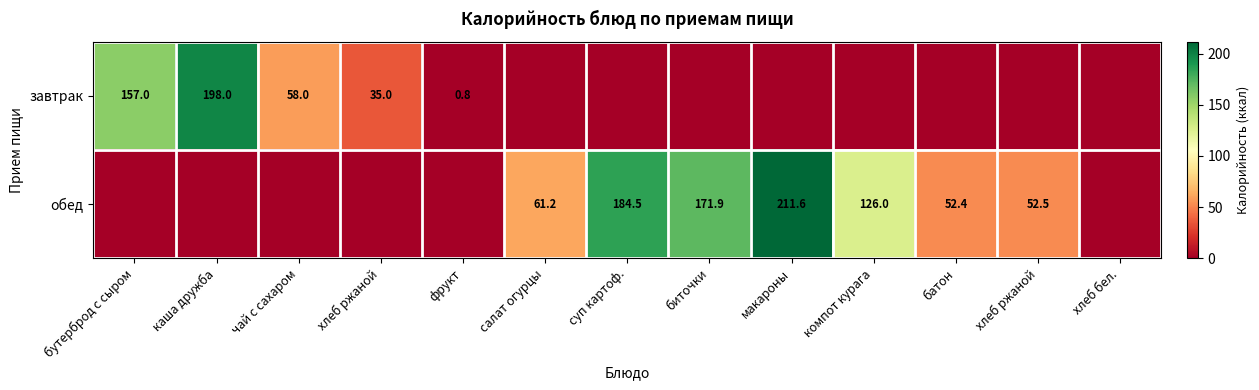

Count the обед values in the range 0 to 126.

10